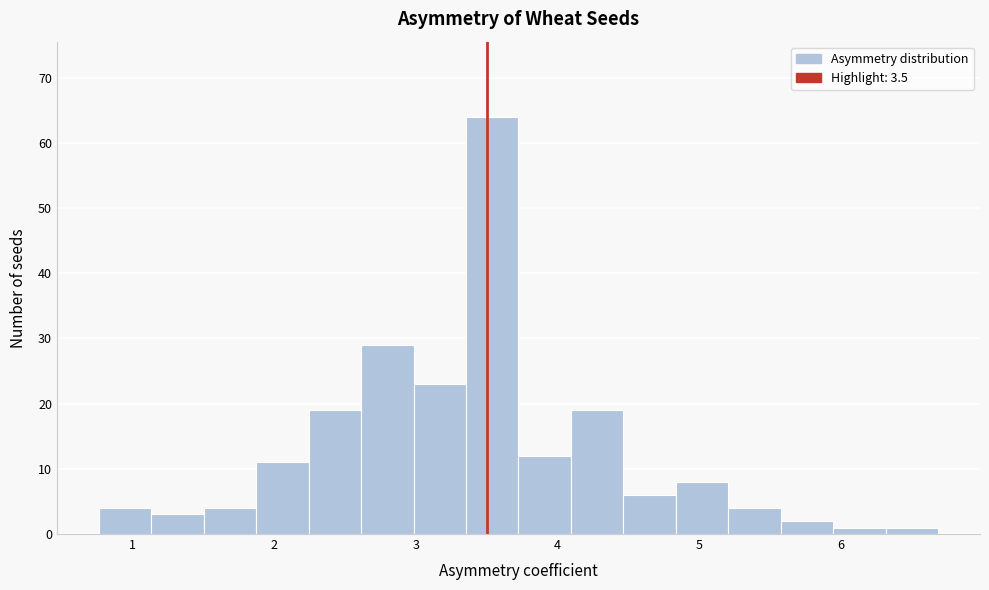

Around what value on the x-axis is the tallest bar? Give the approximate position of its centre, as read against the axis.

3.5